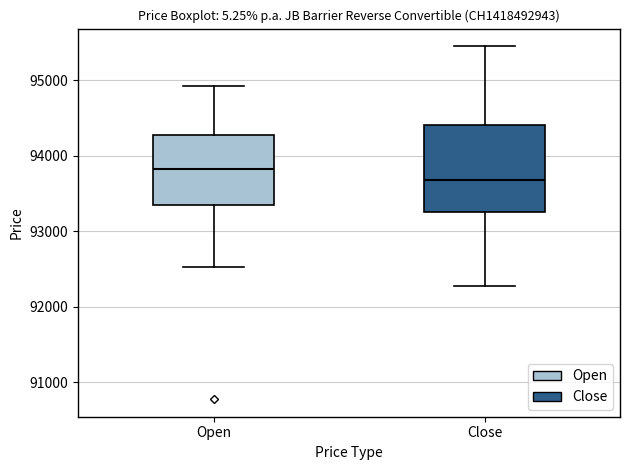

Which box is the tallest, from its lower edge to its upper edge?

Close